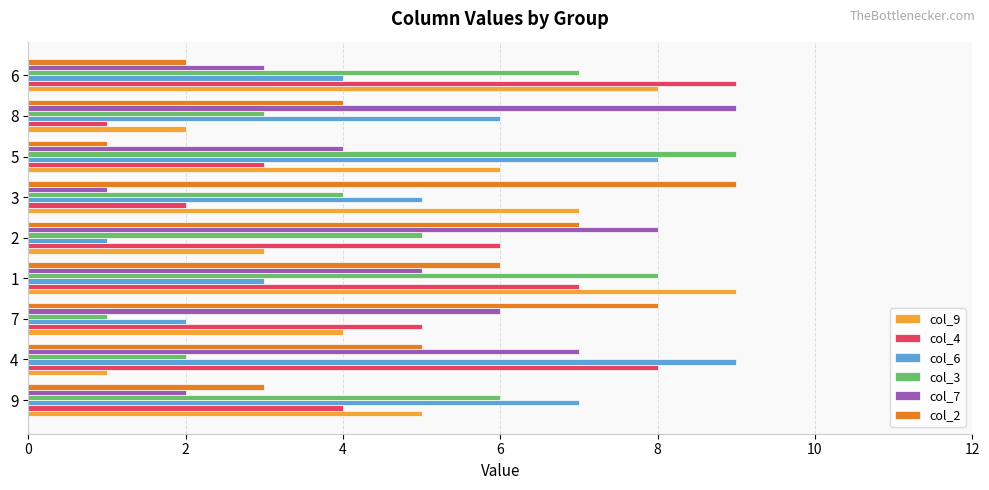

At 4, list the series in order from smallest to largest.

col_9, col_3, col_2, col_7, col_4, col_6